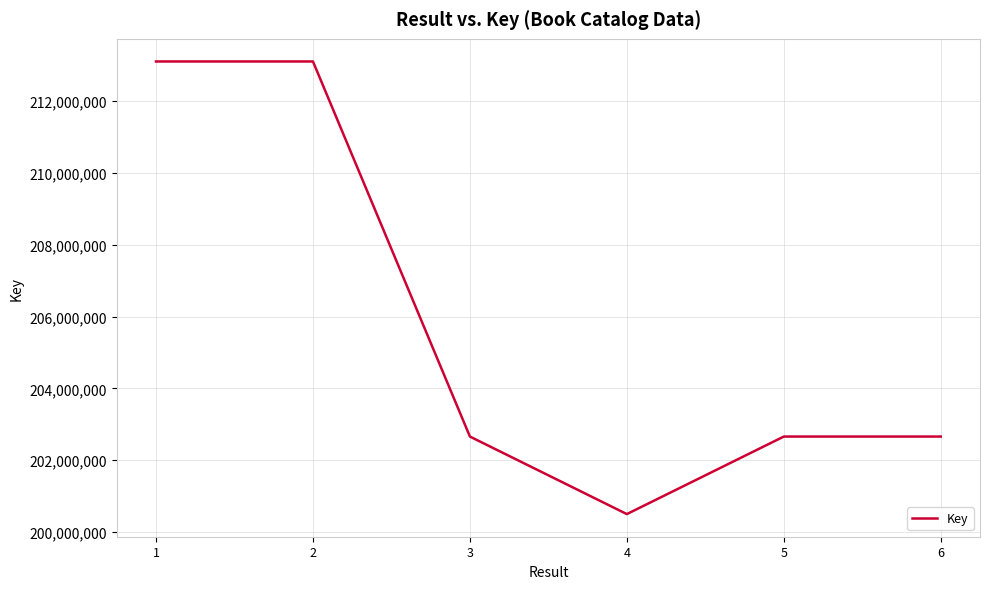

What is the smallest value displayed?

200498205